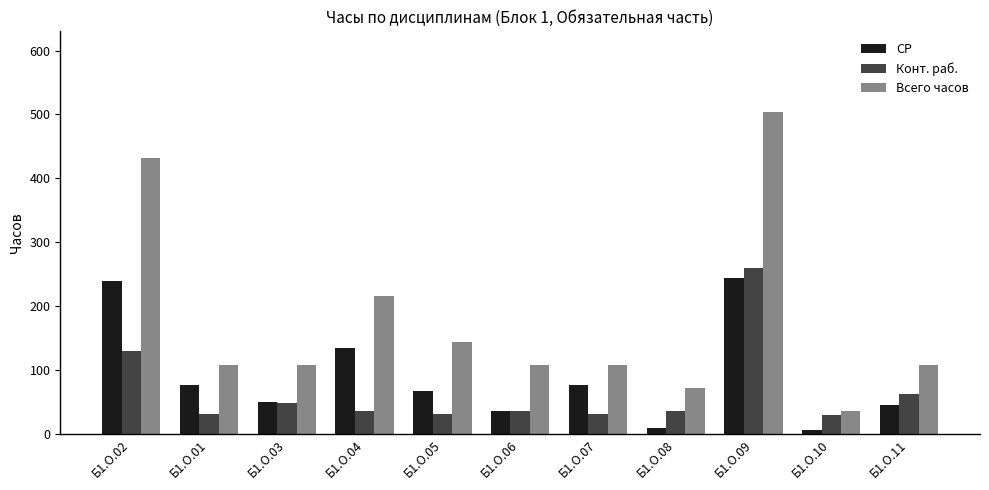

Where does the Конт. раб. series first go above 36?

Б1.О.02